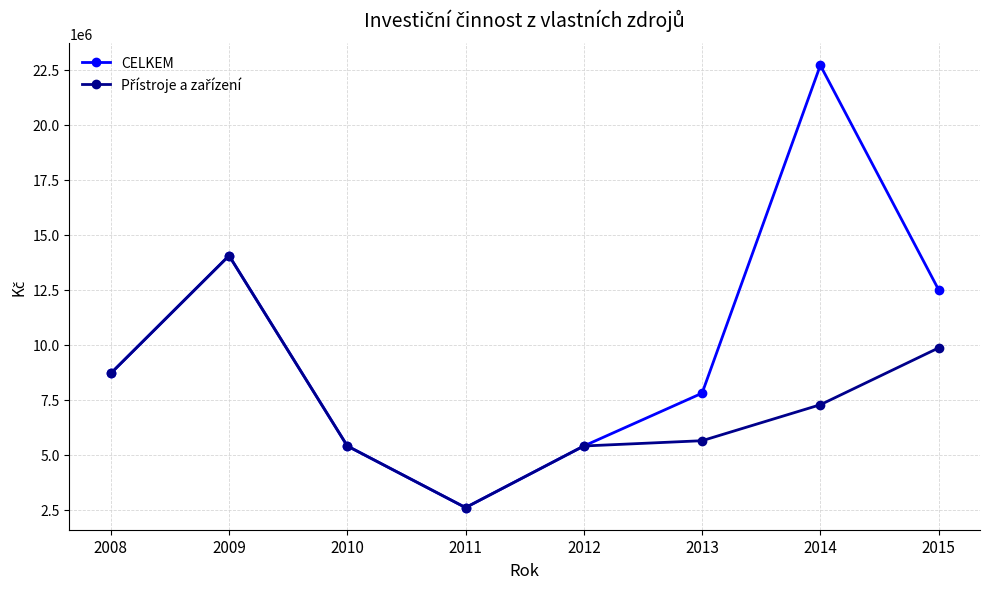

What is the spread (max minus min) of values at 2013?

2160000